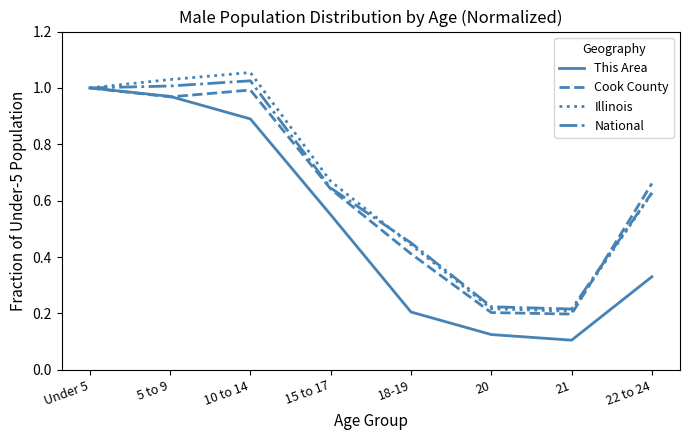

What position from the left is 10 to 14?

3